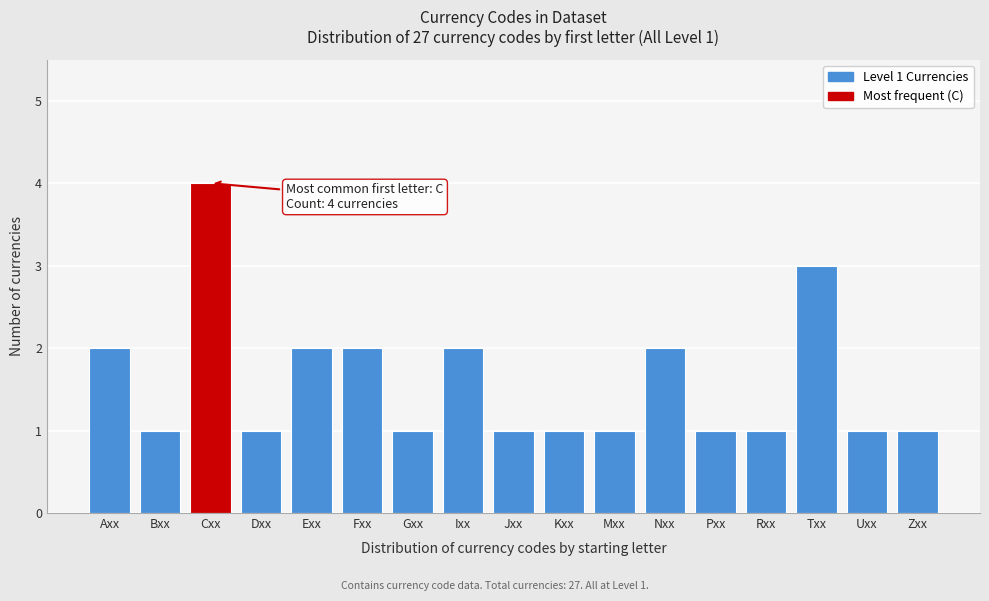

Reading right to left, what are all the values shown in this chart?

Zxx=1	Uxx=1	Txx=3	Rxx=1	Pxx=1	Nxx=2	Mxx=1	Kxx=1	Jxx=1	Ixx=2	Gxx=1	Fxx=2	Exx=2	Dxx=1	Cxx=4	Bxx=1	Axx=2